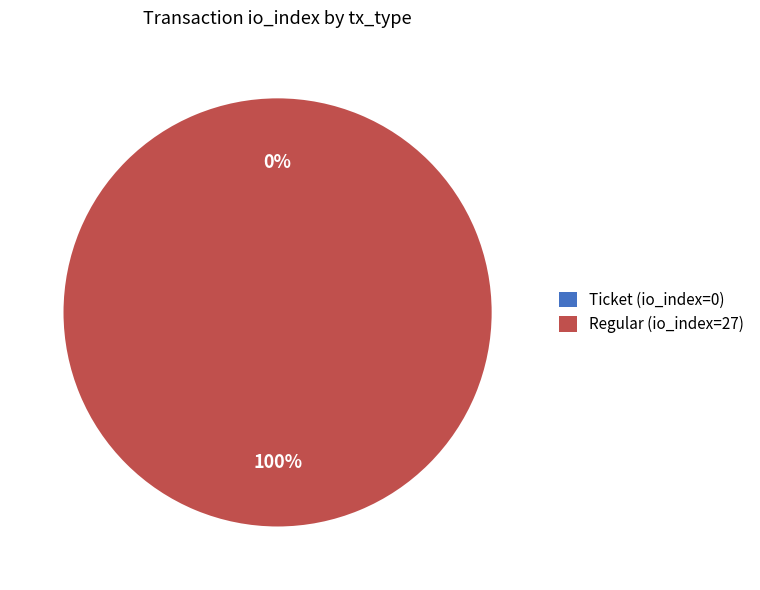

How many slices are in this pie chart?

2